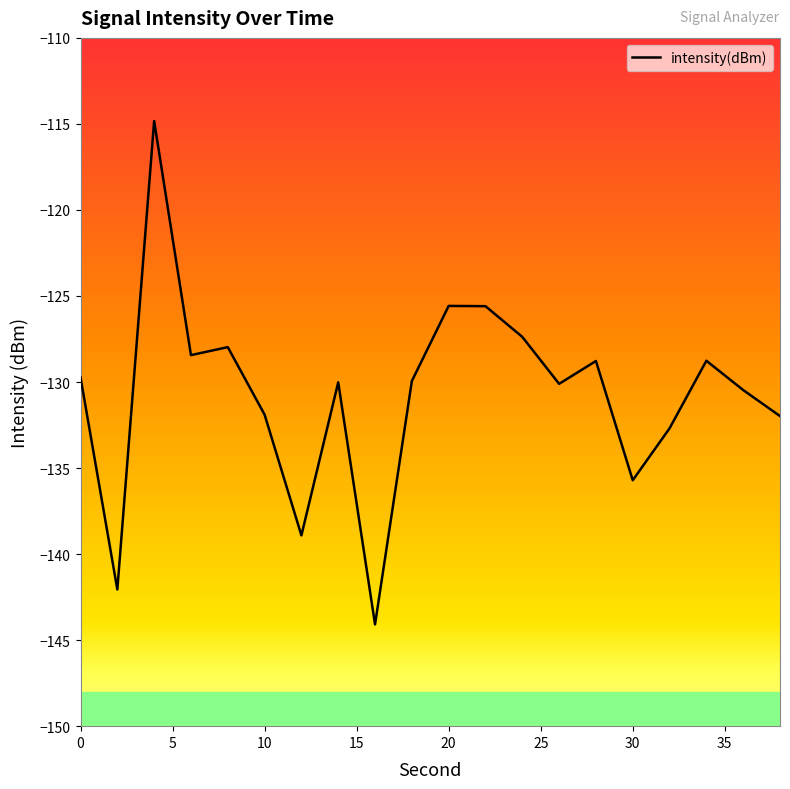

What is the difference between the maximum and minimum values?

29.3